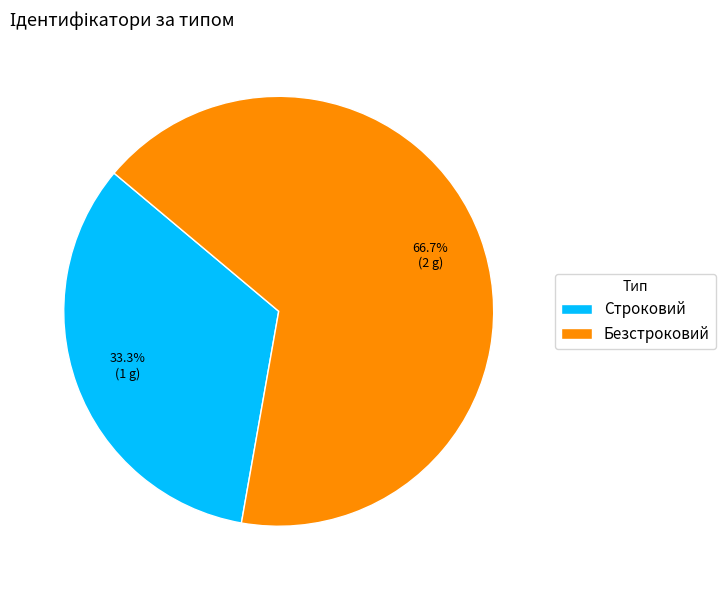

Rank the categories by value from lowest to highest.

Строковий, Безстроковий